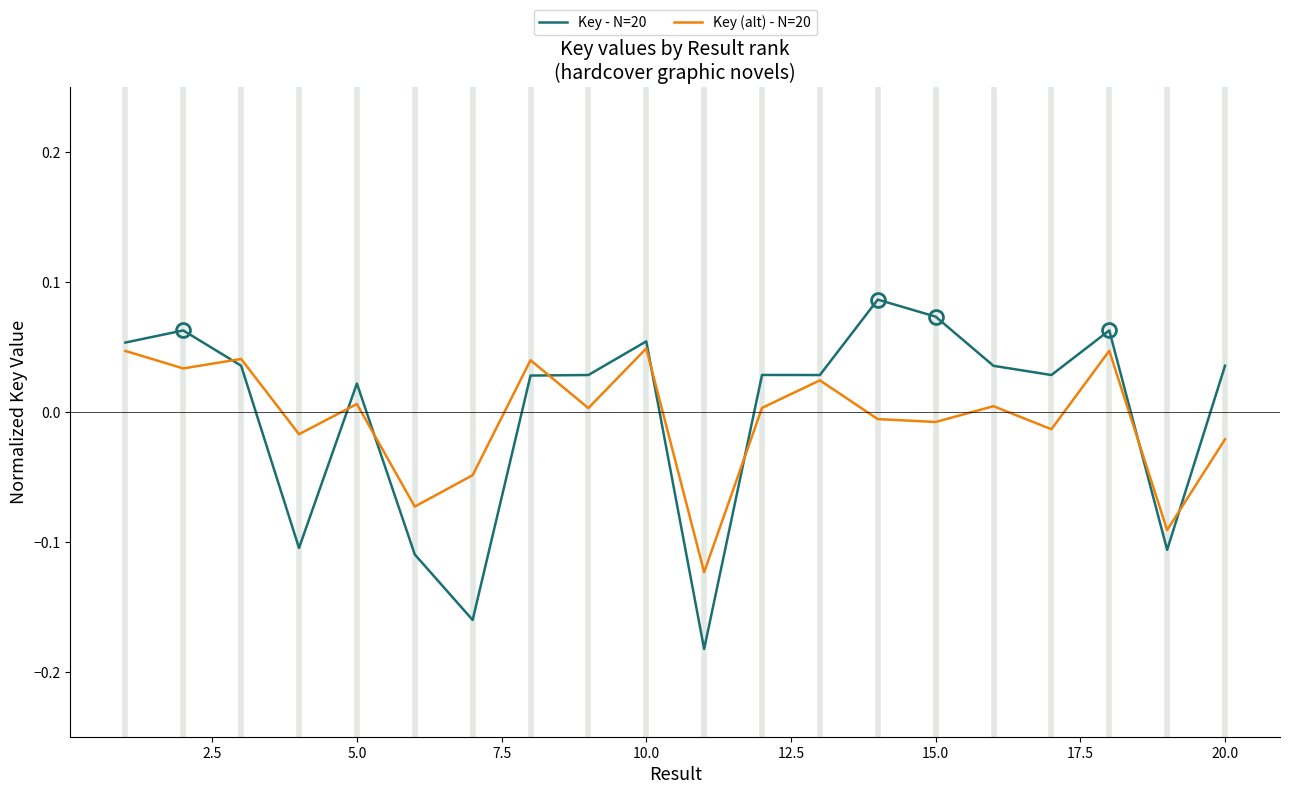

Which series has the widest spread of values?

Key - N=20